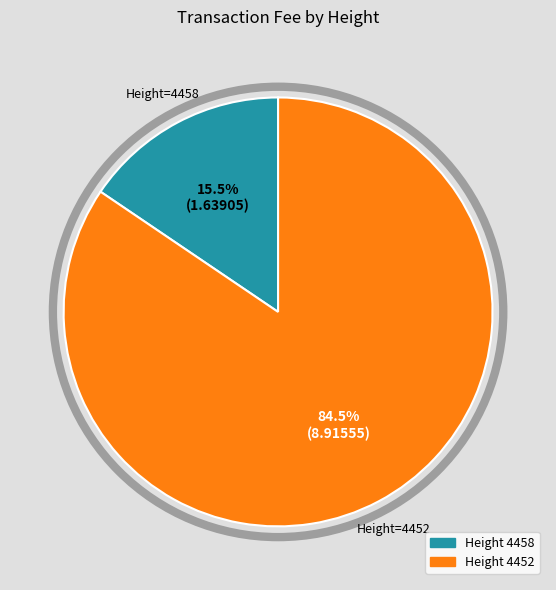

Is there a majority slice in this chart?

Yes